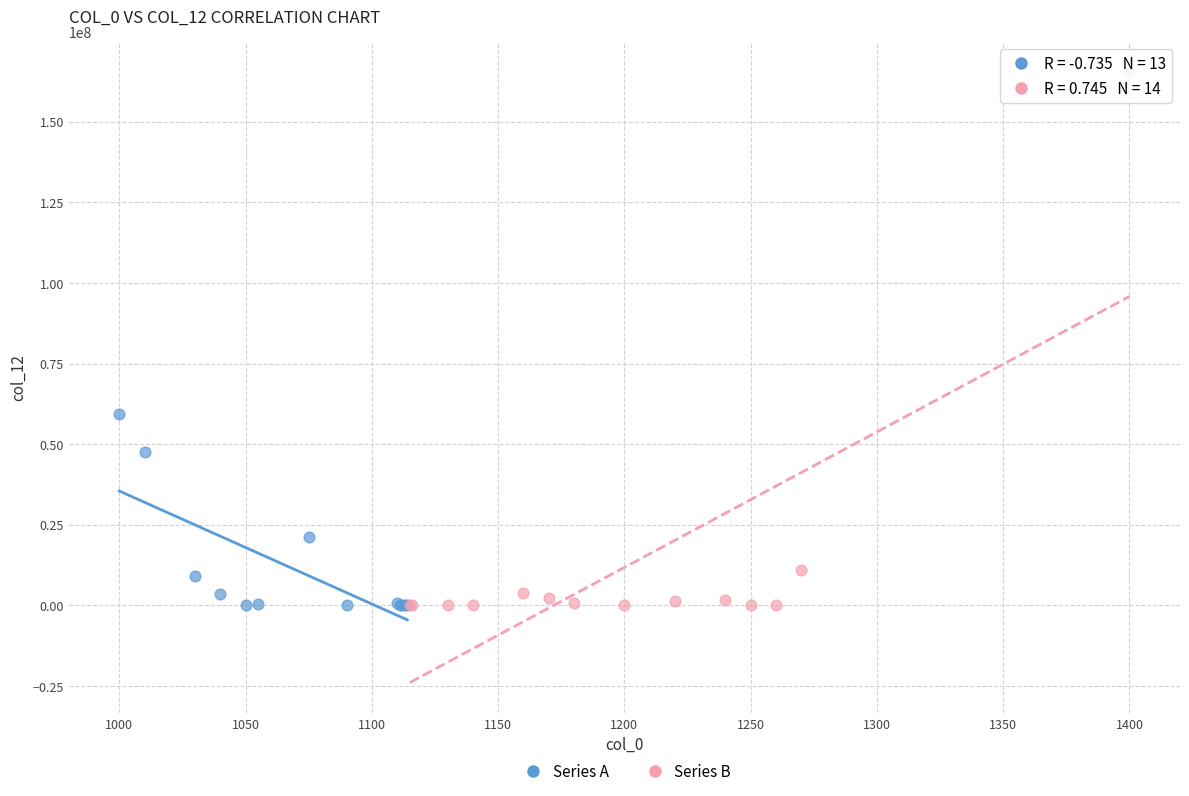

Which series has the largest Y range (max minus min)?

Series B